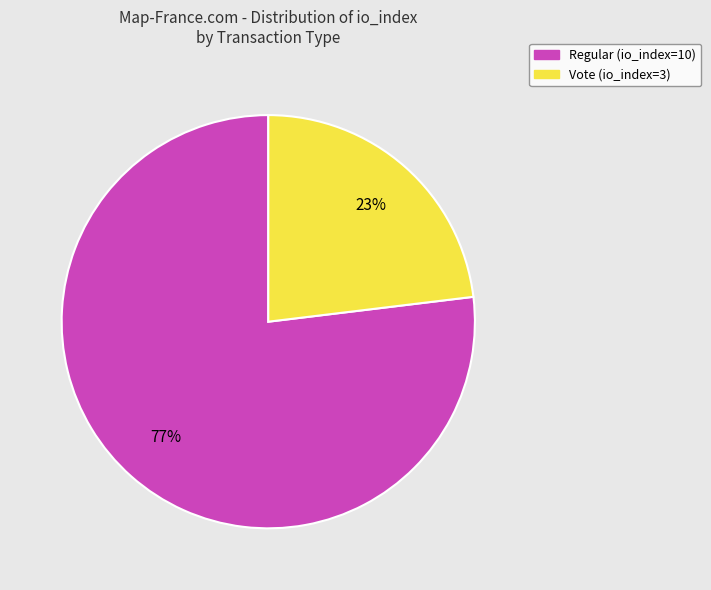

To the nearest percent, what is the average slice percentage?

50%